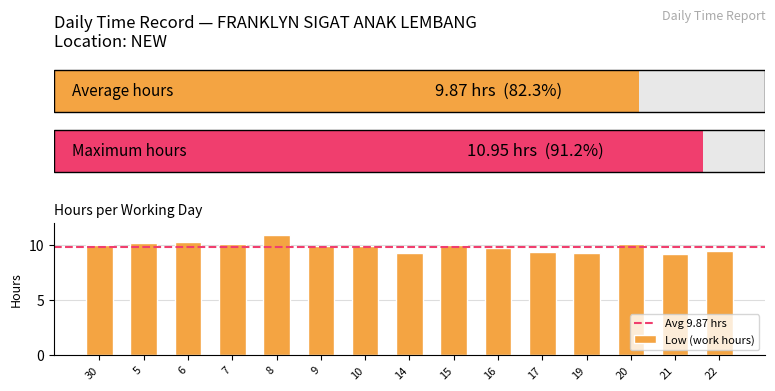

What is the difference between the second highest and minimum values?

1.0